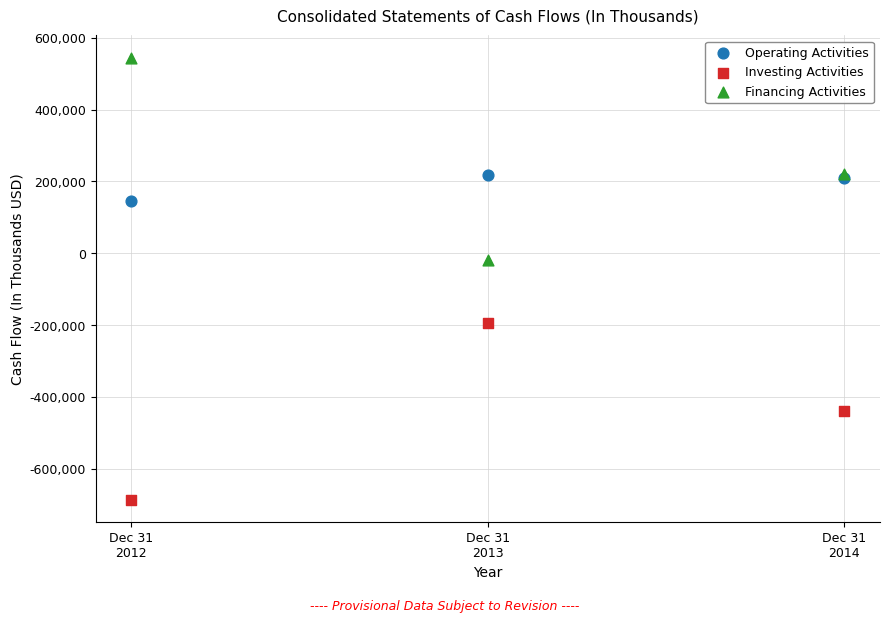

Which series reaches the maximum Y coordinate?

Financing Activities